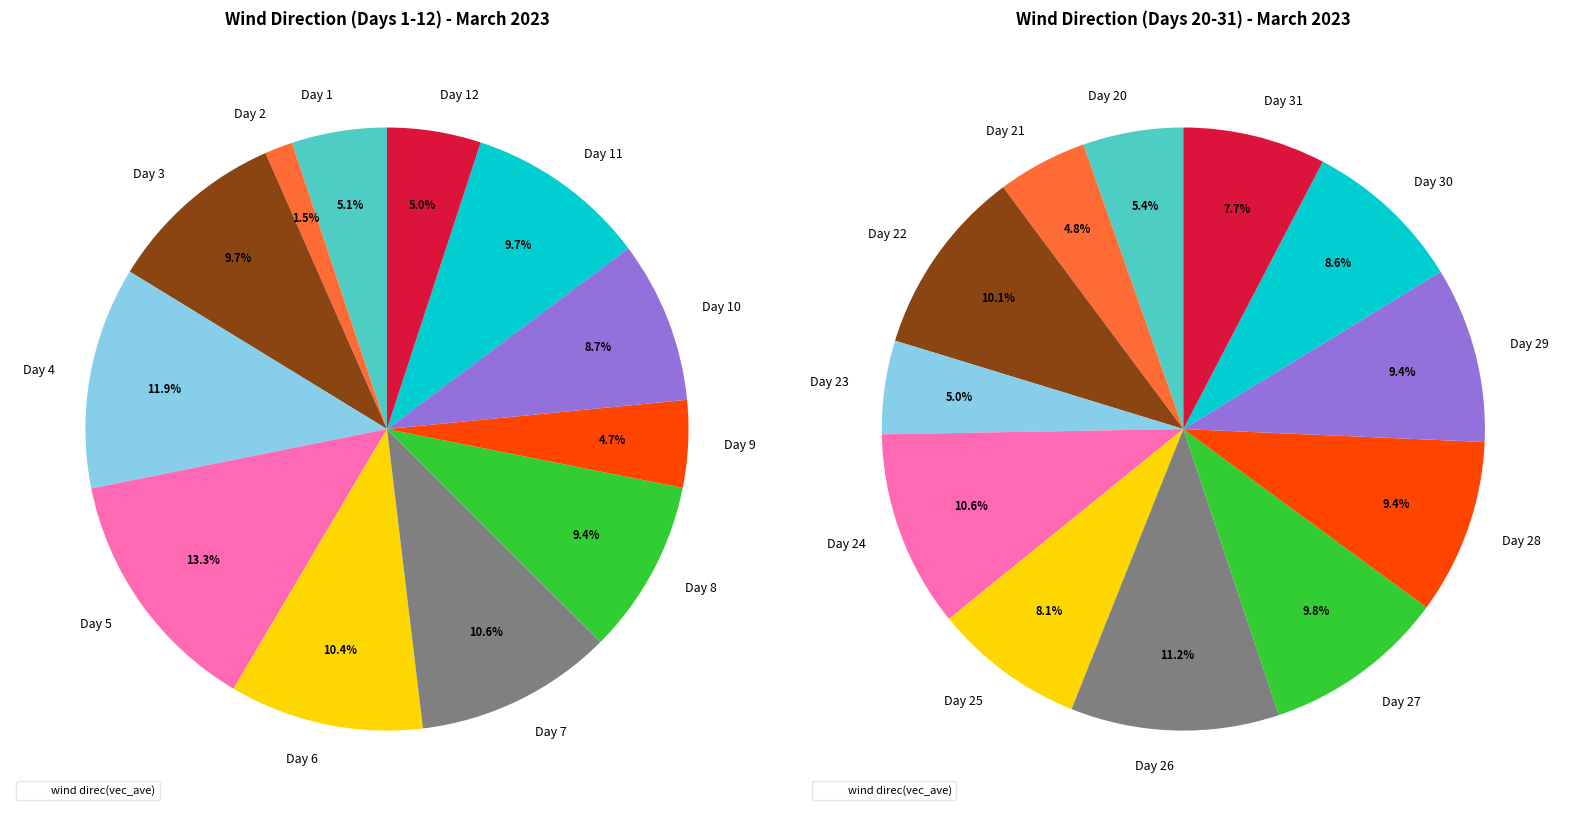

Between Day 5 and Day 8, which is larger?

Day 5